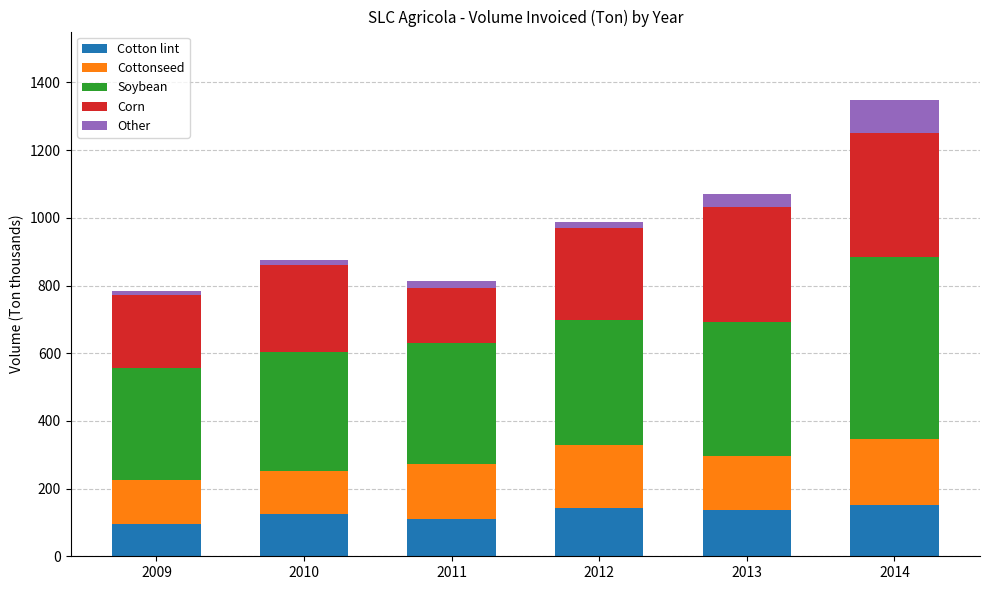

What is the lowest value of the Cotton lint series?

95.1